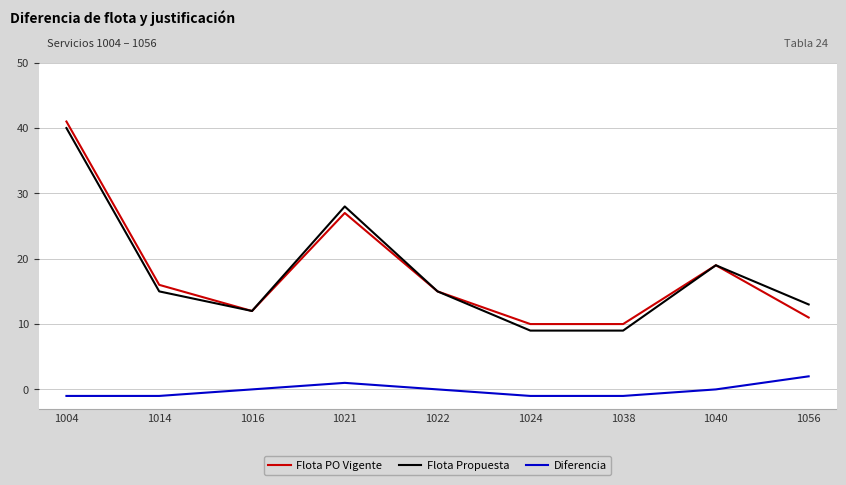

The Diferencia series shows 2 at 1022. True or false?

False